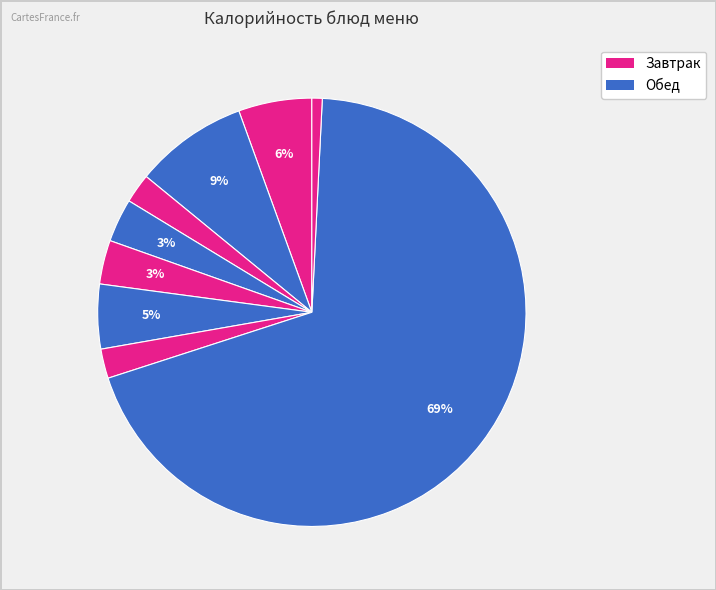

How many segments does this pie chart have?

9